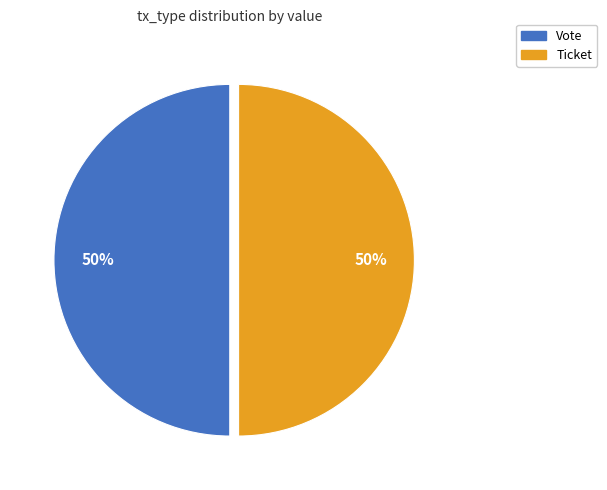

The Ticket slice represents 50% of the pie. True or false?

True